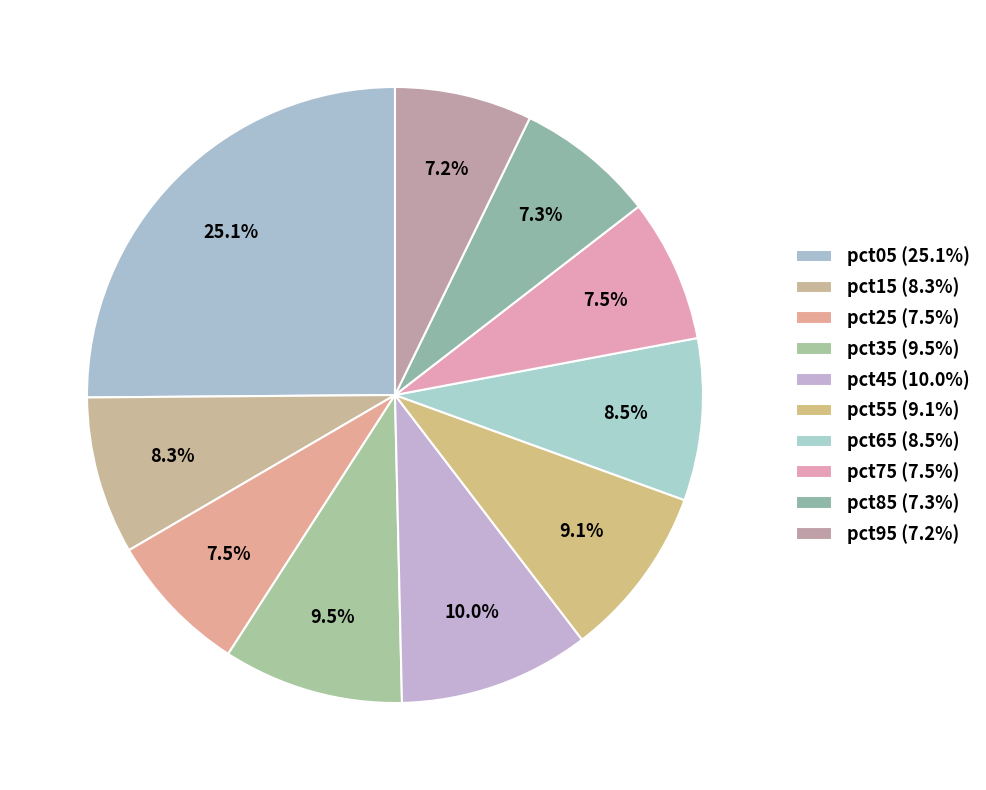

What is the largest slice in the pie chart?

pct05